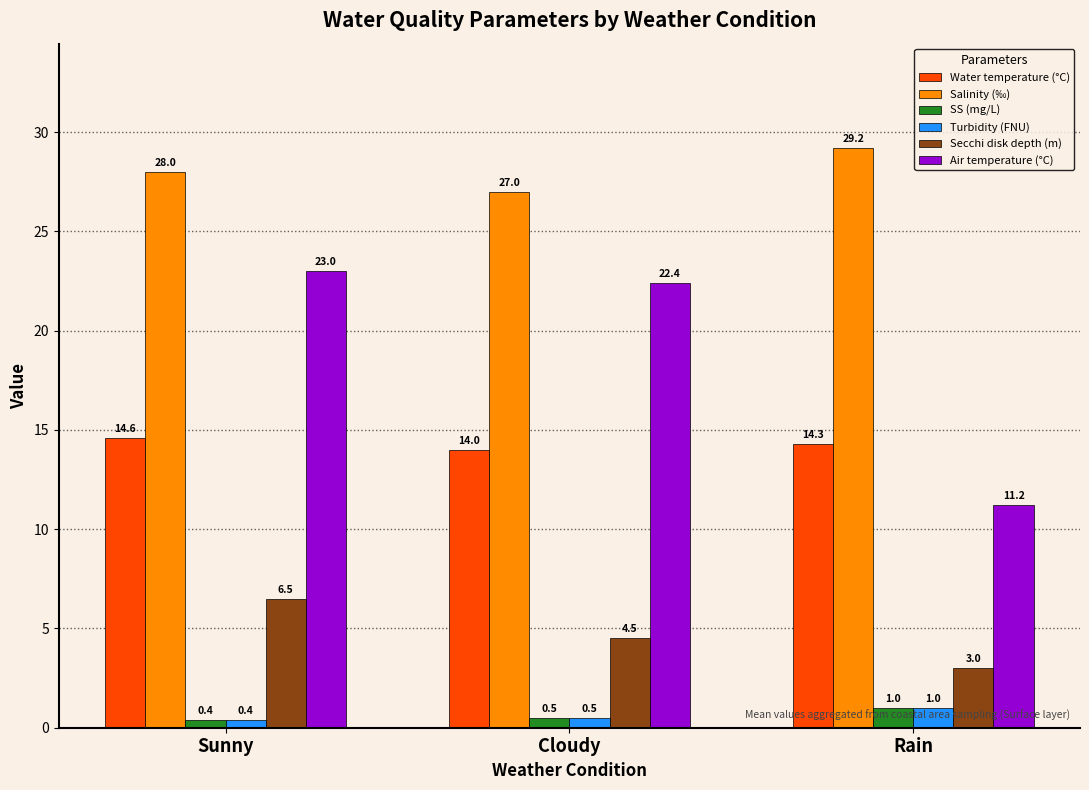

Count the number of data series in this chart.

6